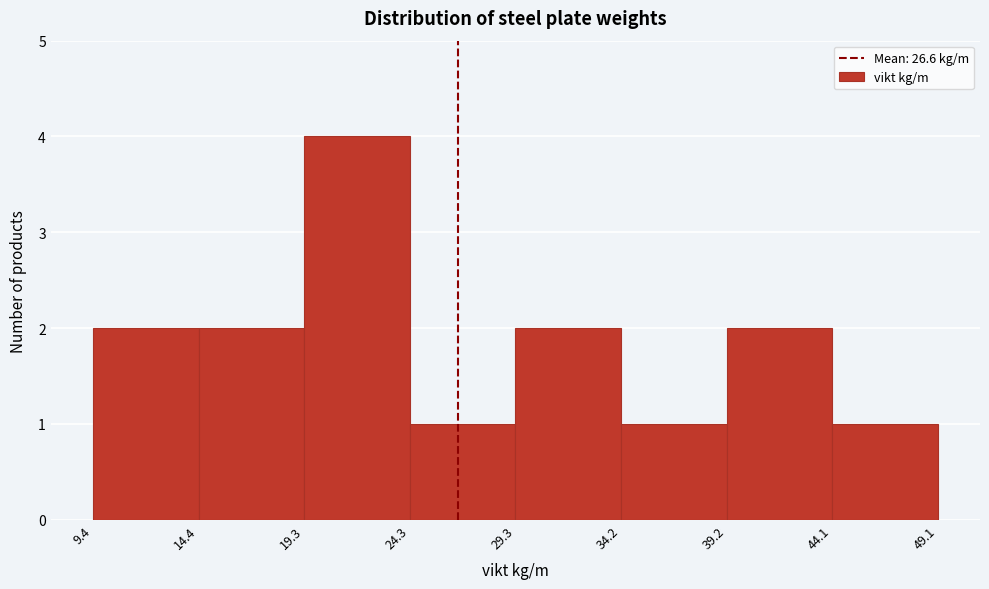

How tall is the bar that spans 34.2 to 39.2 on the x-axis? The values are not printed on the chart, so give them approximately, as read against the axis.

1